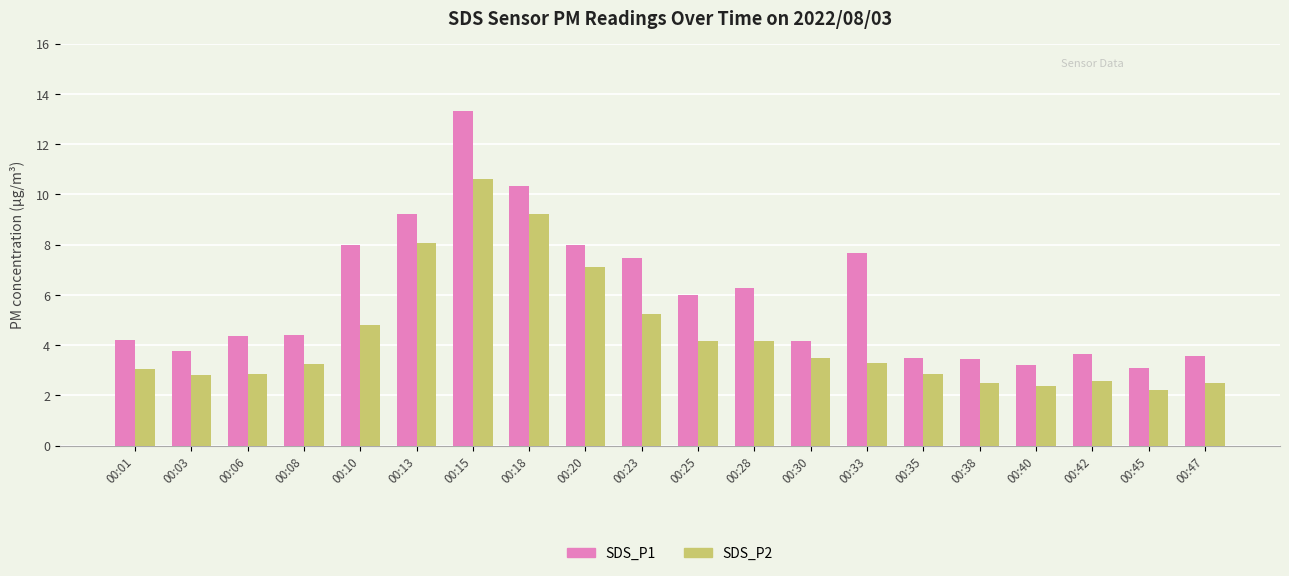

Between 00:15 and 00:28, which series saw the biggest shift?

SDS_P1